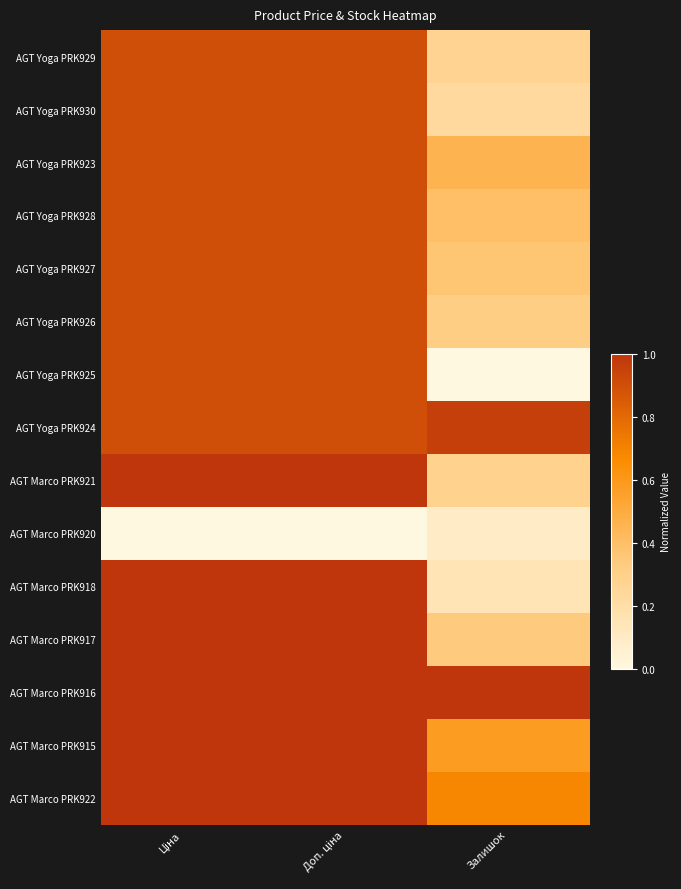

Reading left to right, extract all data points from this chart.

AGT Yoga PRK929: Ціна=0.9	Доп. ціна=0.9	Залишок=0.3
AGT Yoga PRK930: Ціна=0.9	Доп. ціна=0.9	Залишок=0.2
AGT Yoga PRK923: Ціна=0.9	Доп. ціна=0.9	Залишок=0.5
AGT Yoga PRK928: Ціна=0.9	Доп. ціна=0.9	Залишок=0.4
AGT Yoga PRK927: Ціна=0.9	Доп. ціна=0.9	Залишок=0.4
AGT Yoga PRK926: Ціна=0.9	Доп. ціна=0.9	Залишок=0.3
AGT Yoga PRK925: Ціна=0.9	Доп. ціна=0.9	Залишок=0.0
AGT Yoga PRK924: Ціна=0.9	Доп. ціна=0.9	Залишок=1.0
AGT Marco PRK921: Ціна=1.0	Доп. ціна=1.0	Залишок=0.3
AGT Marco PRK920: Ціна=0.0	Доп. ціна=0.0	Залишок=0.1
AGT Marco PRK918: Ціна=1.0	Доп. ціна=1.0	Залишок=0.1
AGT Marco PRK917: Ціна=1.0	Доп. ціна=1.0	Залишок=0.3
AGT Marco PRK916: Ціна=1.0	Доп. ціна=1.0	Залишок=1.0
AGT Marco PRK915: Ціна=1.0	Доп. ціна=1.0	Залишок=0.6
AGT Marco PRK922: Ціна=1.0	Доп. ціна=1.0	Залишок=0.7